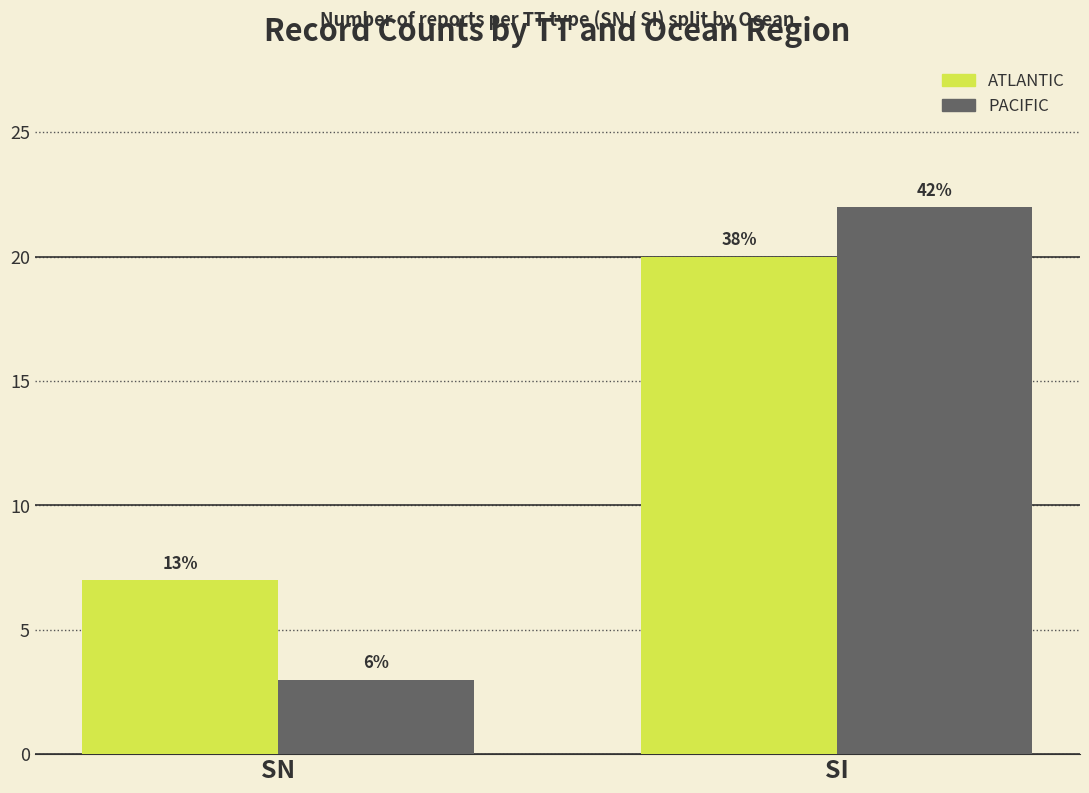

Does the chart contain stacked bars?

No